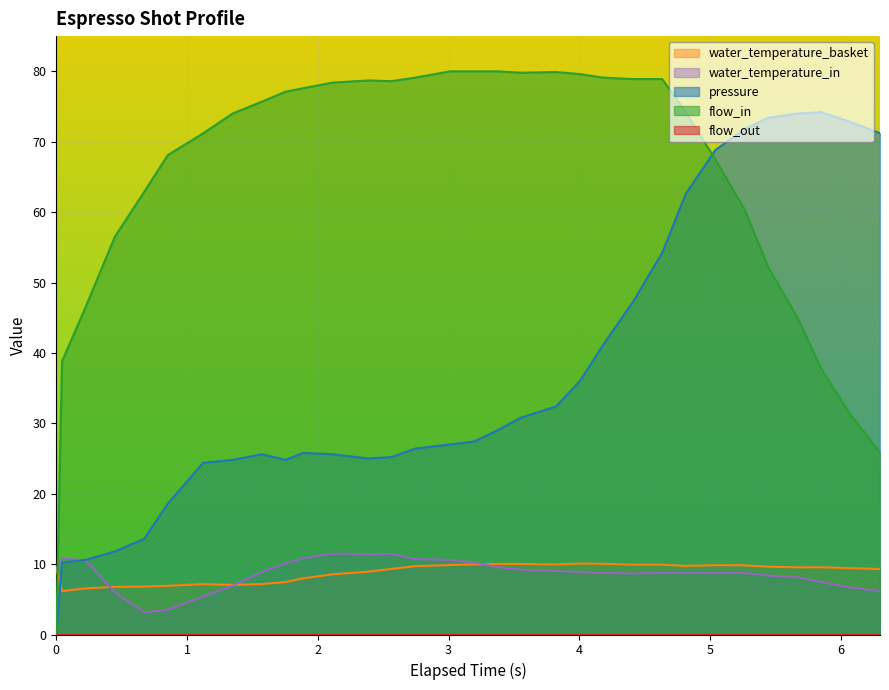

How many values in the flow_in series exceed 75?

16